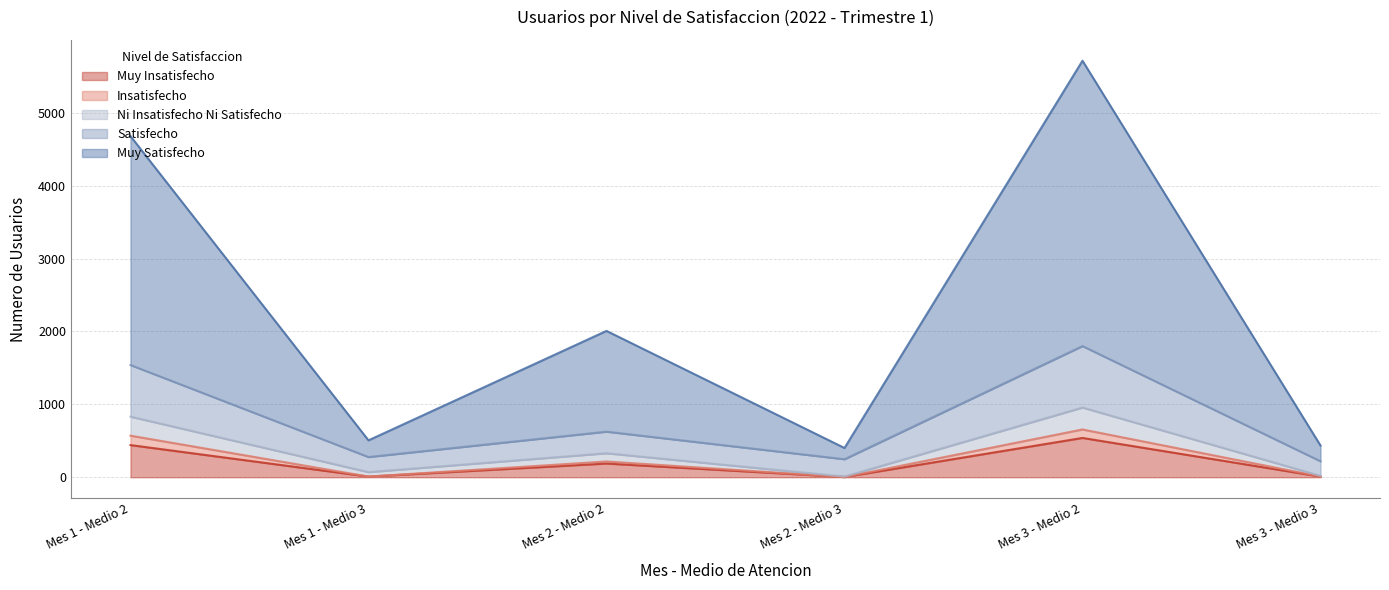

True or false: Muy Satisfecho has more than 0 interior local peaks.

True